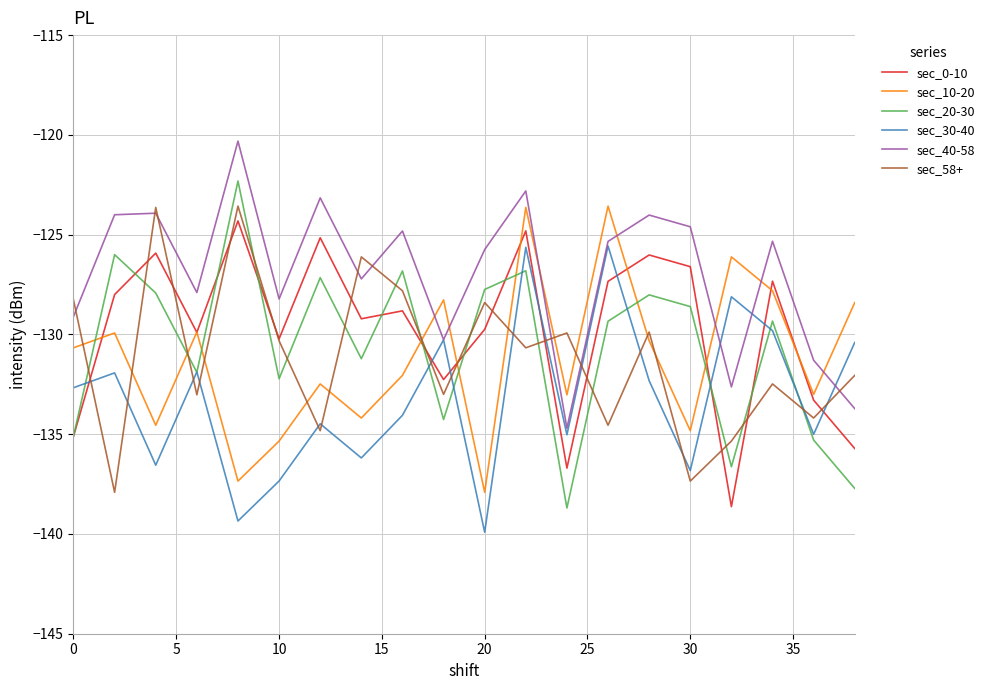

How many times do sec_20-30 and sec_58+ cross each other?

14